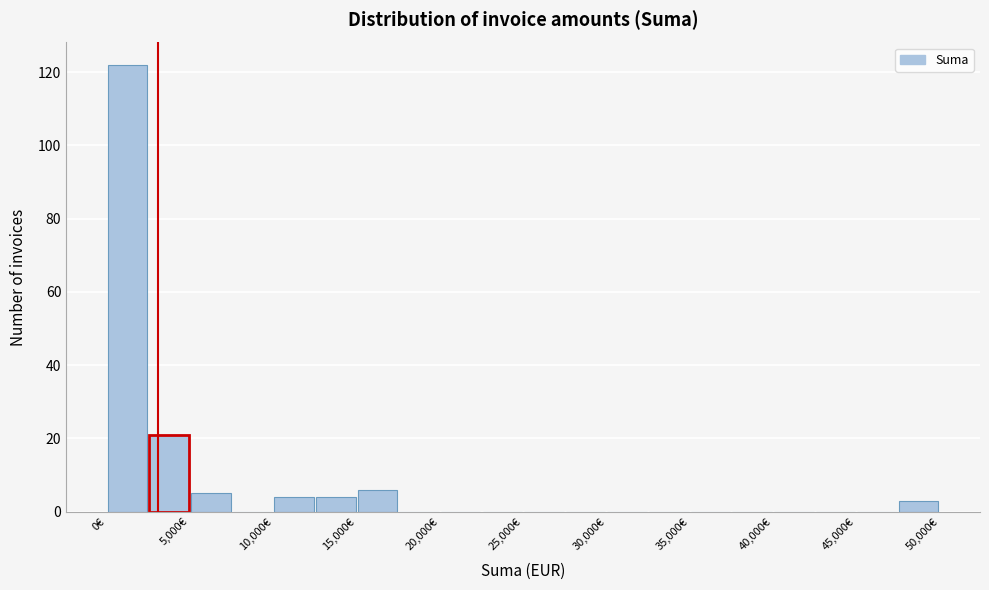

Reading left to right, list every bar in this chart as the range it spans on the x-axis followed by its height. The values are not printed on the chart, so give them approximately, as read against the axis.

0 to 2500: 122
2500 to 5000: 22
5000 to 7500: 6
7500 to 10000: 0
10000 to 12500: 4
12500 to 15000: 4
15000 to 17500: 6
17500 to 20000: 0
20000 to 22500: 0
22500 to 25000: 0
25000 to 27500: 0
27500 to 30000: 0
30000 to 32500: 0
32500 to 35000: 0
35000 to 37500: 0
37500 to 40000: 0
40000 to 42500: 0
42500 to 45000: 0
45000 to 47500: 0
47500 to 50000: 4